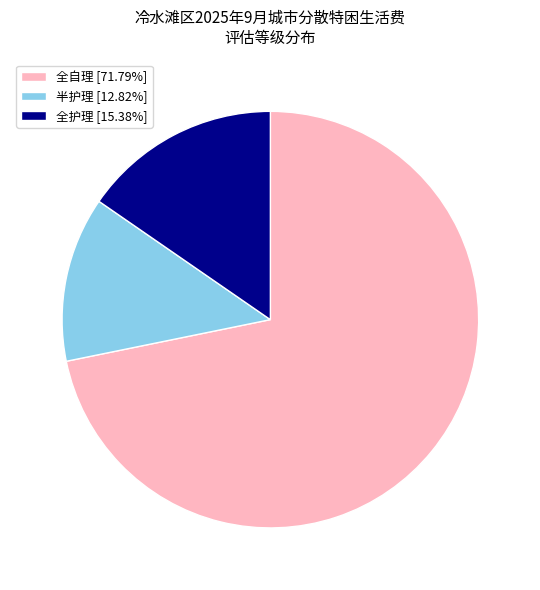

Combined, do 半护理 and 全护理 account for over 50%?

No